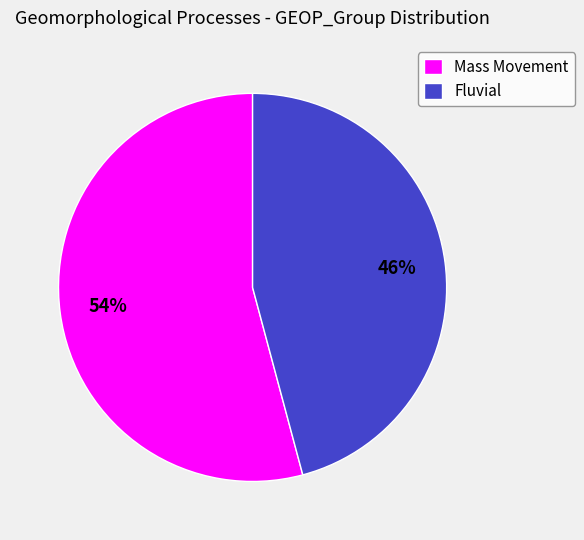

Count the number of slices in the pie.

2